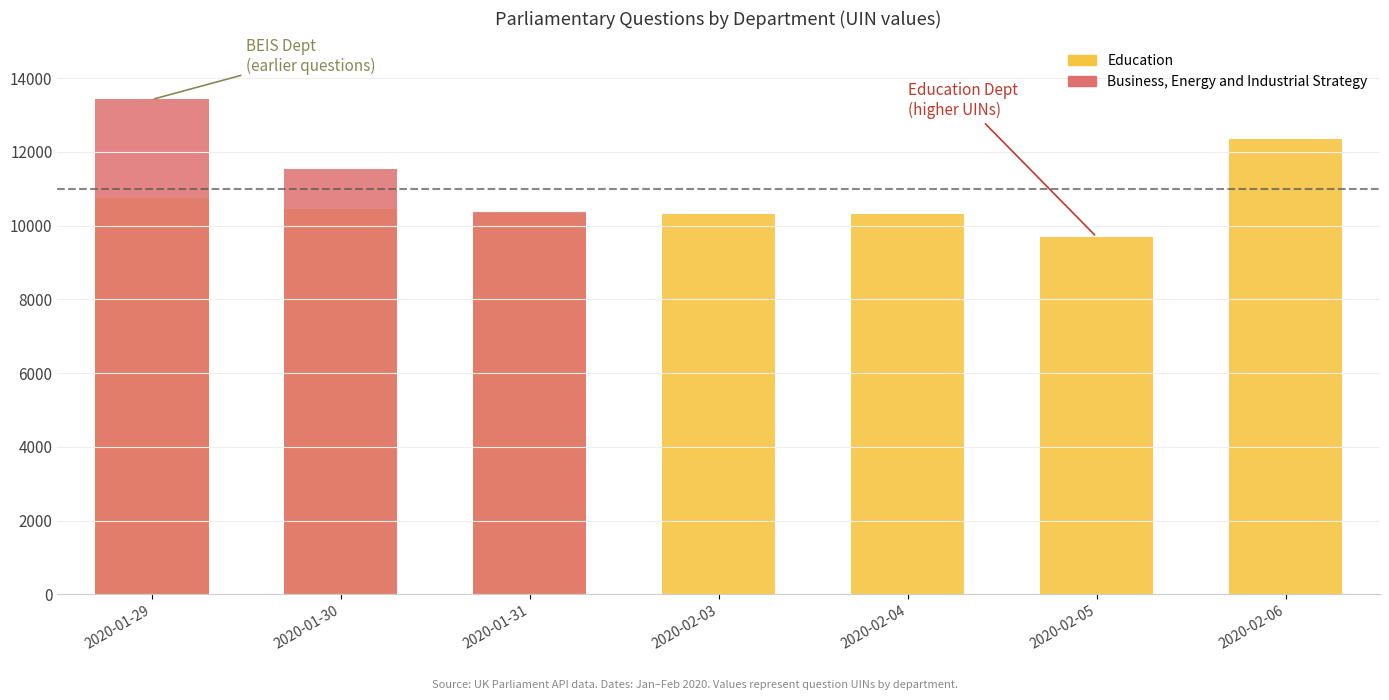

What is the value of the Education bar at the 2nd from the left?

10448